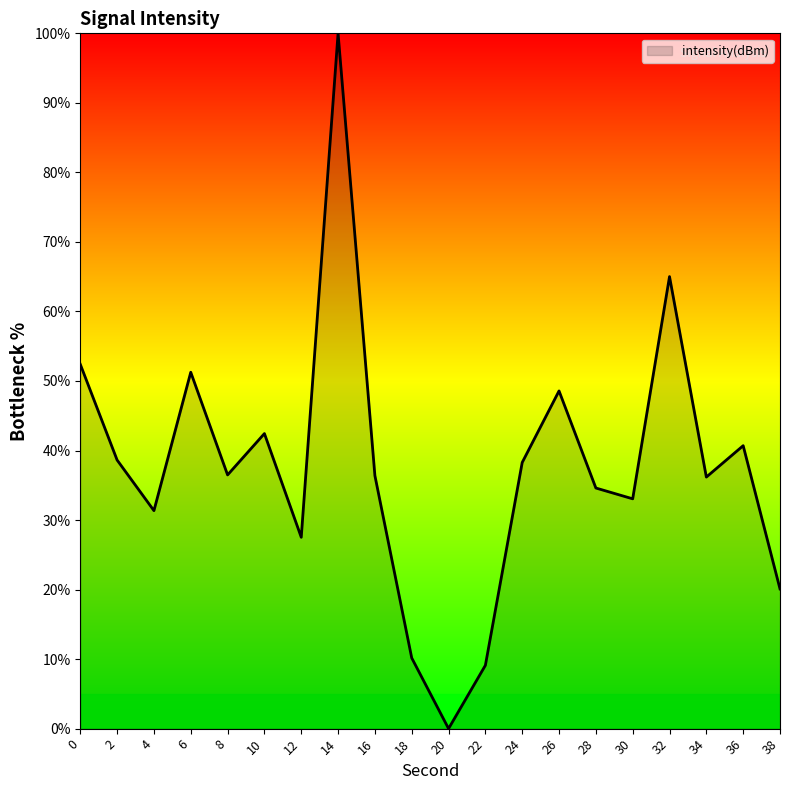

The value at 36 is 40.7. True or false?

True